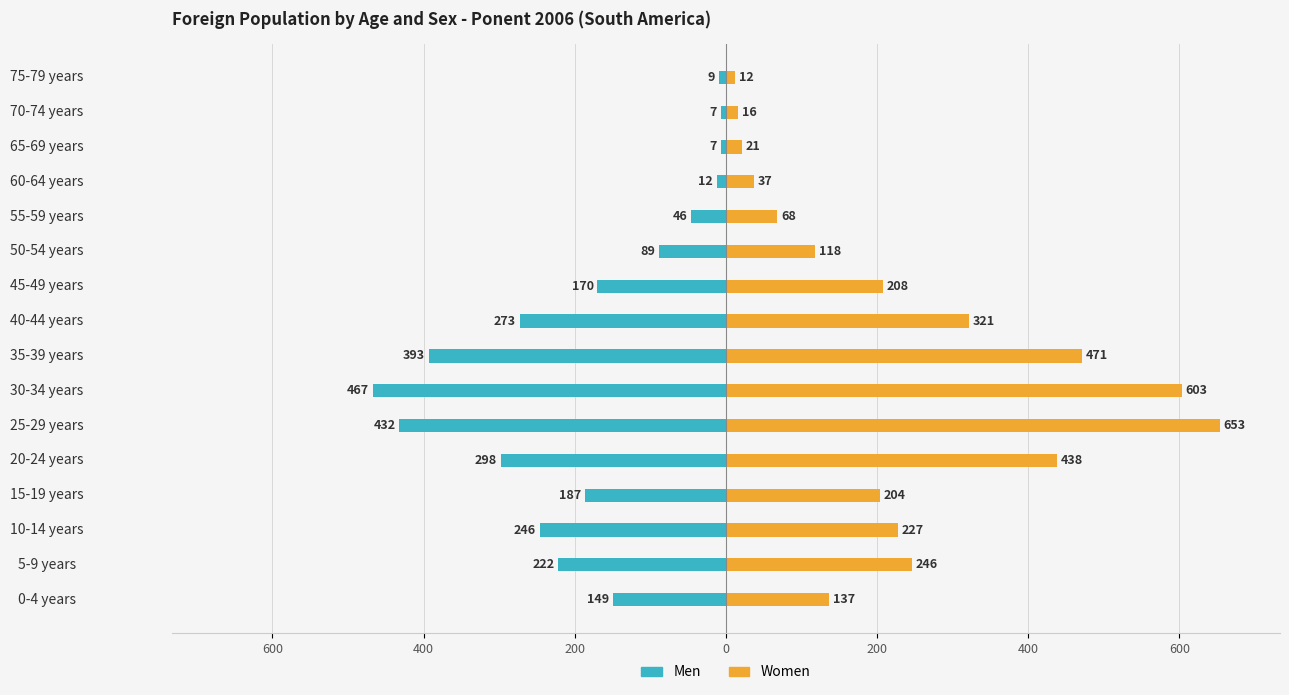

The Men series shows -7 at 70-74 years. True or false?

True